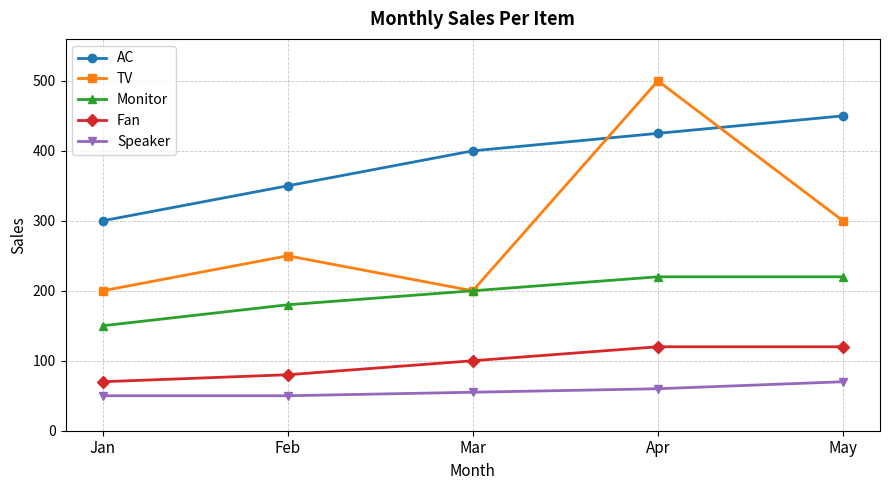

How many interior local peaks does the TV series have?

2